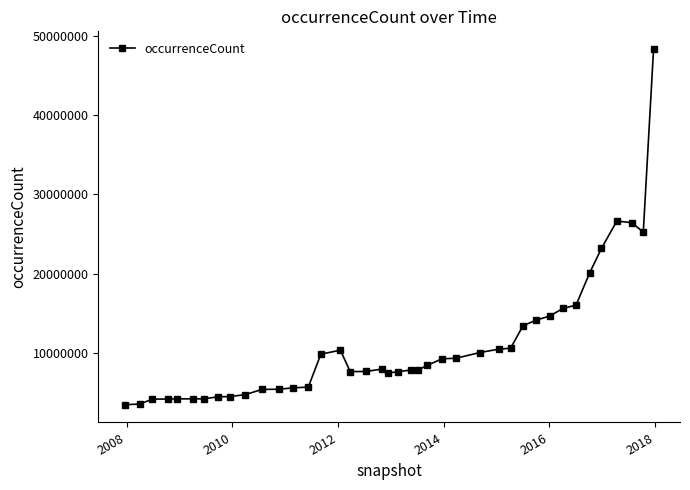

What is the difference between the second highest and minimum values?

23166532